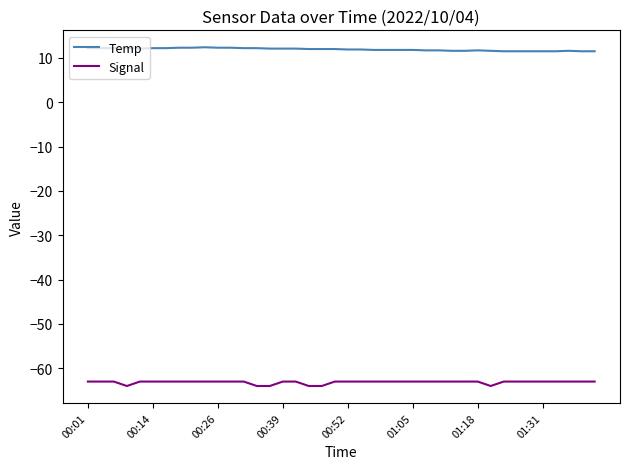

List the series in order of their peak value, lowest first.

Signal, Temp